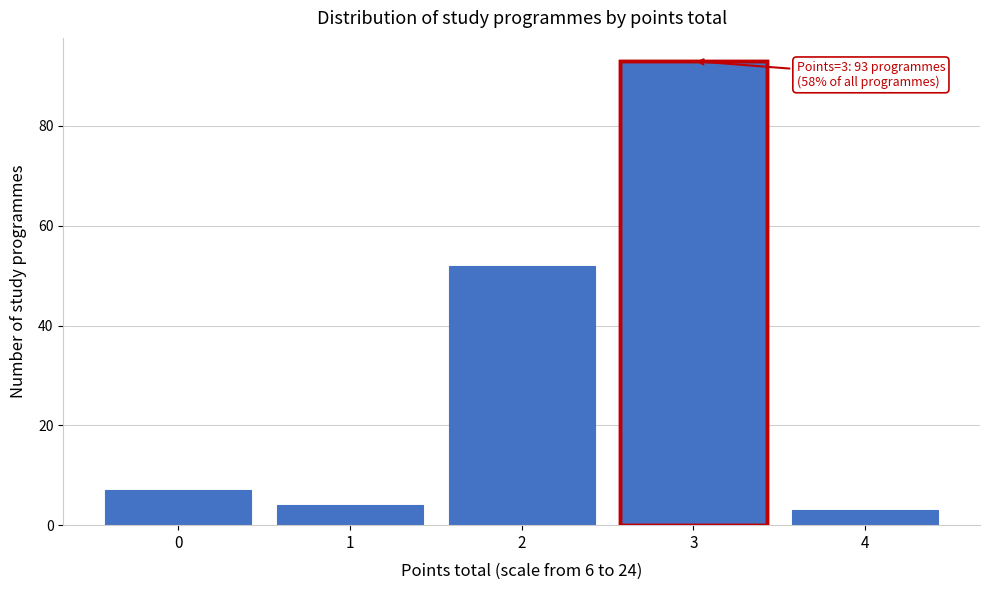

Reading left to right, extract all data points from this chart.

0=7	1=4	2=52	3=93	4=3